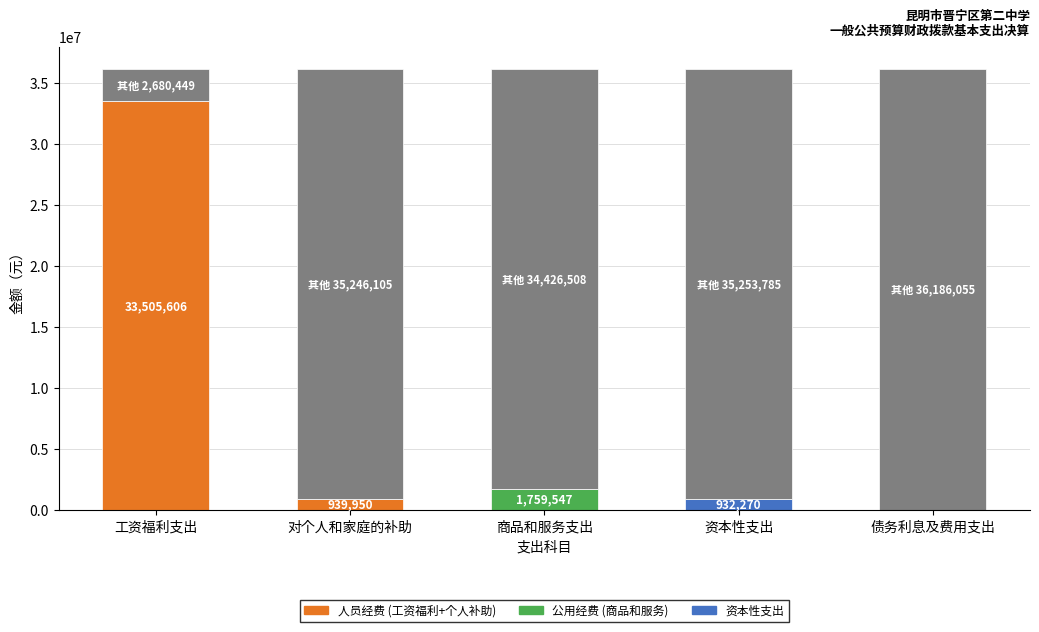

Rank the series by their maximum value, from lowest to highest.

资本性支出 (Exceeds Standard), 公用经费 (Meets Standard), 人员经费 (Below Standard)